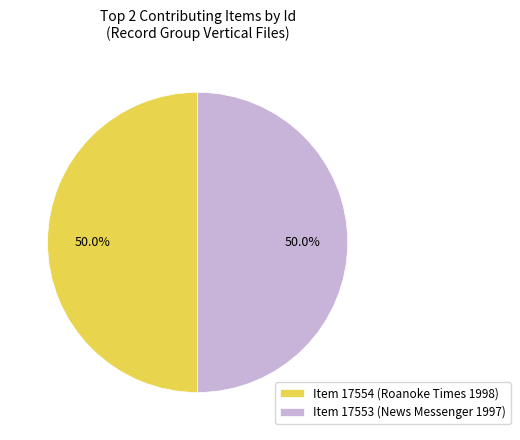

What is the total percentage of Item 17554 (Roanoke Times 1998) and Item 17553 (News Messenger 1997)?

100.0%